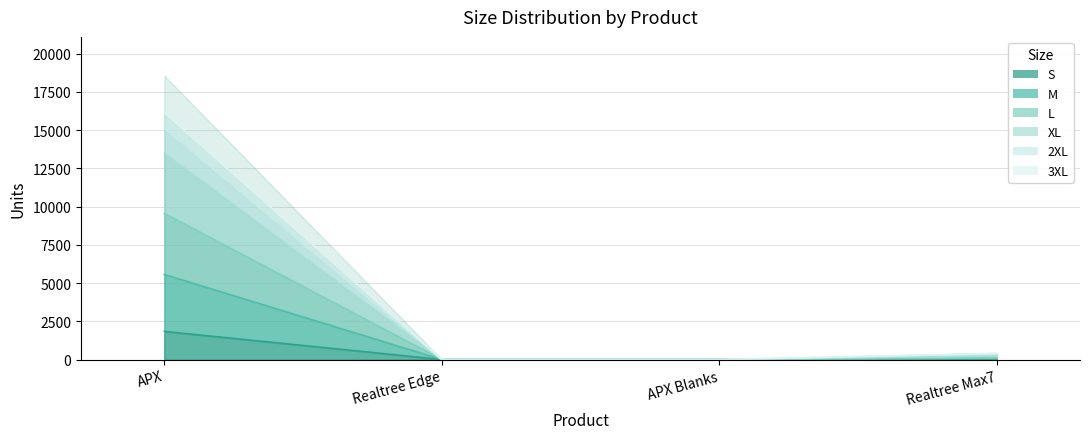

The L series shows 15002 at APX. True or false?

False